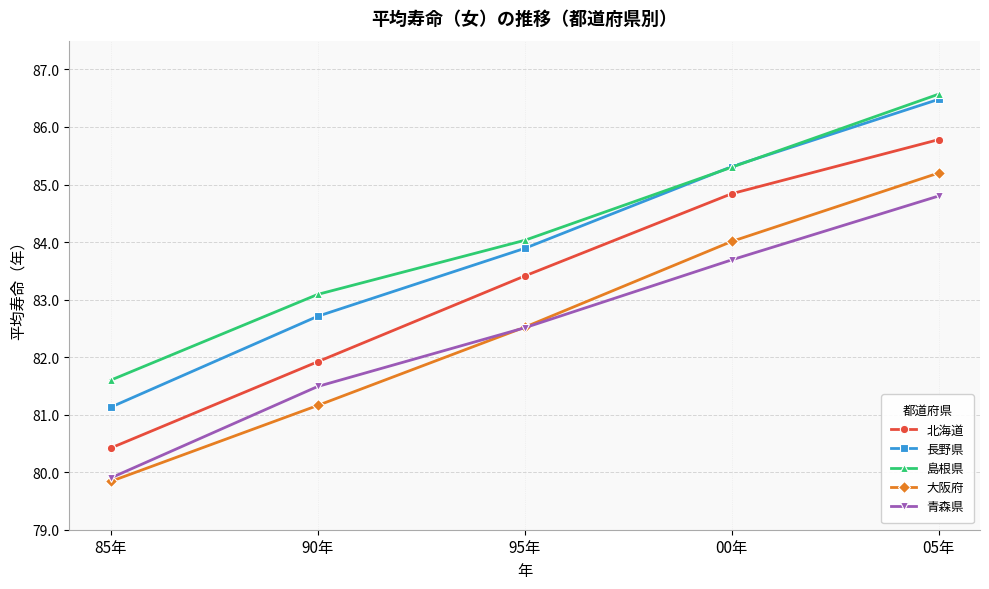

What is the smallest value displayed?

79.8